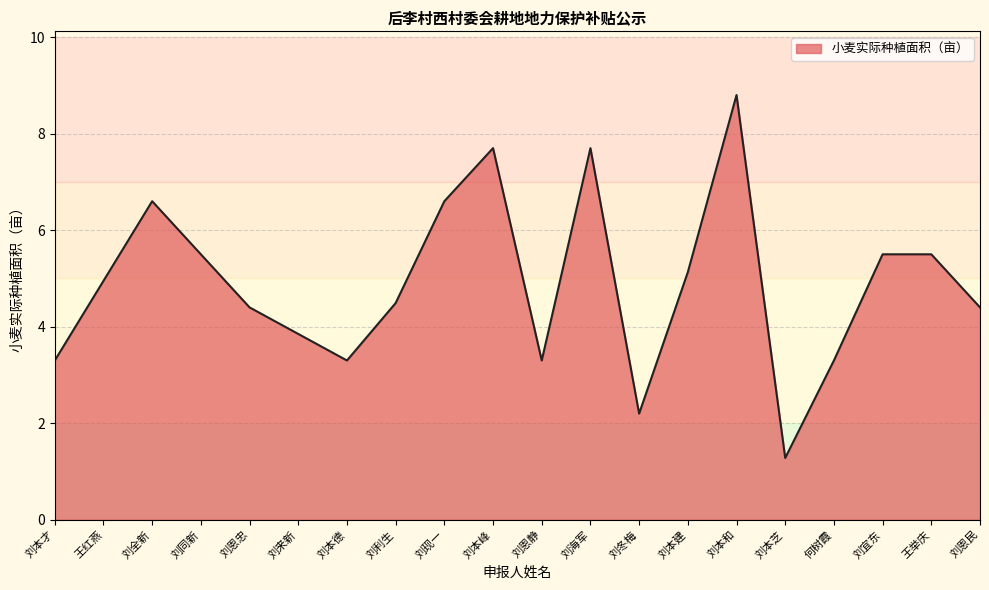

The chart shows a value of 7.7 at 刘海军. True or false?

True